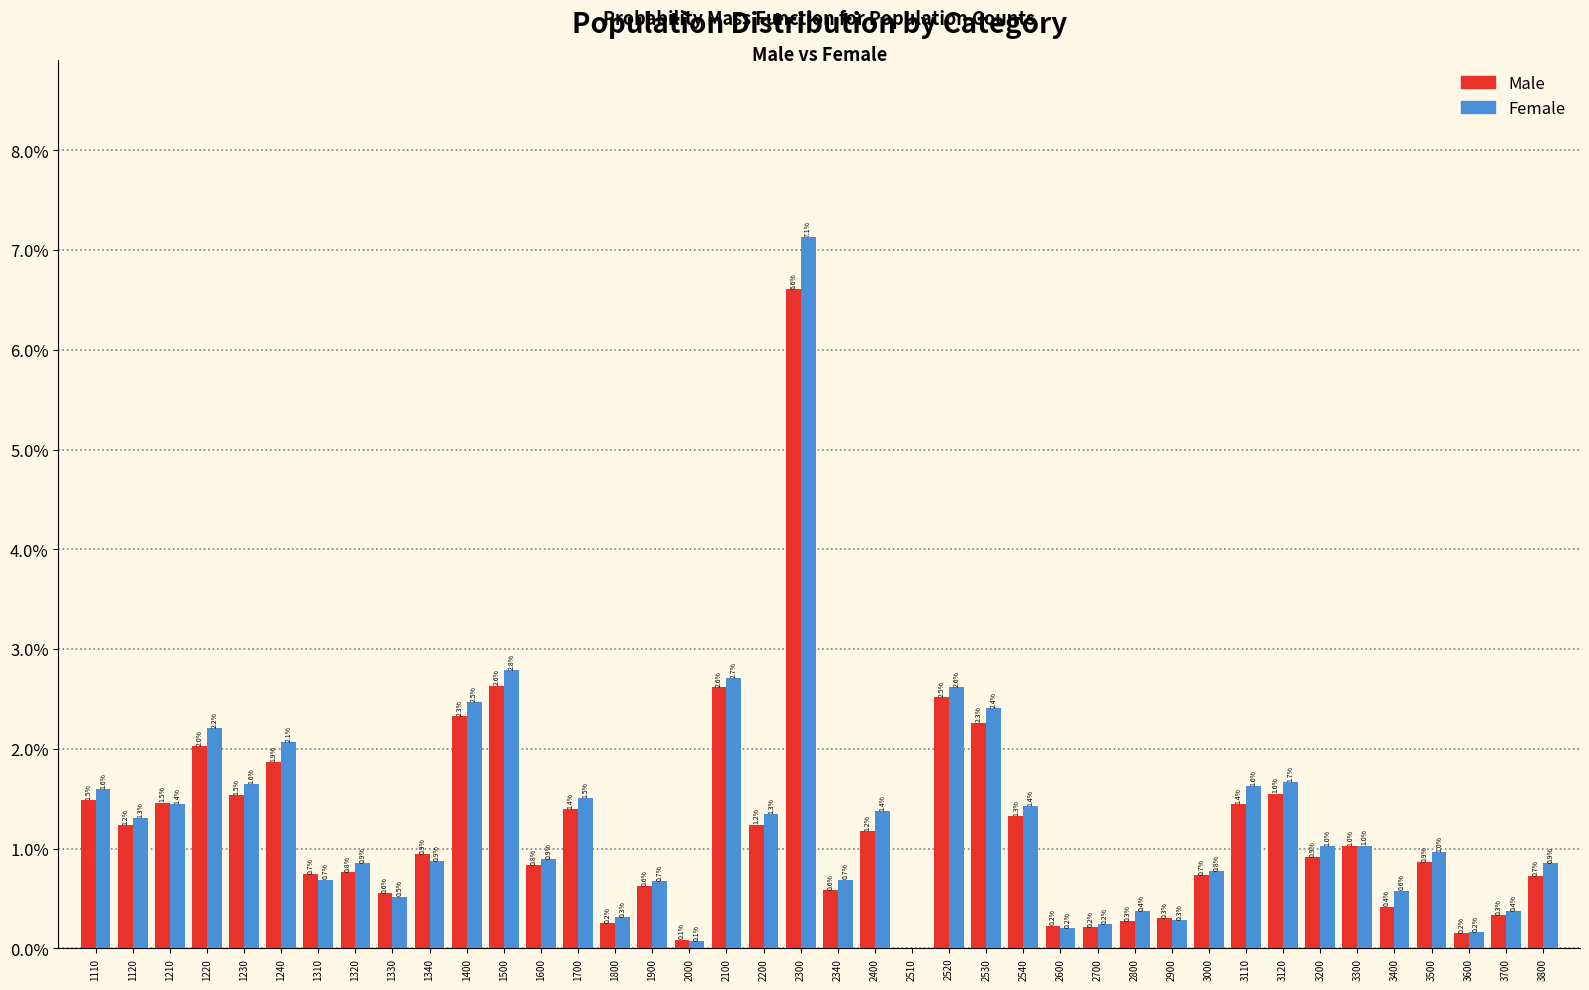

Reading left to right, transcribe all the data shown in this chart.

Male: 1110=1.5	1120=1.2	1210=1.5	1220=2.0	1230=1.5	1240=1.9	1310=0.7	1320=0.8	1330=0.6	1340=0.9	1400=2.3	1500=2.6	1600=0.8	1700=1.4	1800=0.2	1900=0.6	2000=0.1	2100=2.6	2200=1.2	2300=6.6	2340=0.6	2400=1.2	2510=0.0	2520=2.5	2530=2.3	2540=1.3	2600=0.2	2700=0.2	2800=0.3	2900=0.3	3000=0.7	3110=1.4	3120=1.6	3200=0.9	3300=1.0	3400=0.4	3500=0.9	3600=0.2	3700=0.3	3800=0.7
Female: 1110=1.6	1120=1.3	1210=1.4	1220=2.2	1230=1.6	1240=2.1	1310=0.7	1320=0.9	1330=0.5	1340=0.9	1400=2.5	1500=2.8	1600=0.9	1700=1.5	1800=0.3	1900=0.7	2000=0.1	2100=2.7	2200=1.3	2300=7.1	2340=0.7	2400=1.4	2510=0.0	2520=2.6	2530=2.4	2540=1.4	2600=0.2	2700=0.2	2800=0.4	2900=0.3	3000=0.8	3110=1.6	3120=1.7	3200=1.0	3300=1.0	3400=0.6	3500=1.0	3600=0.2	3700=0.4	3800=0.9